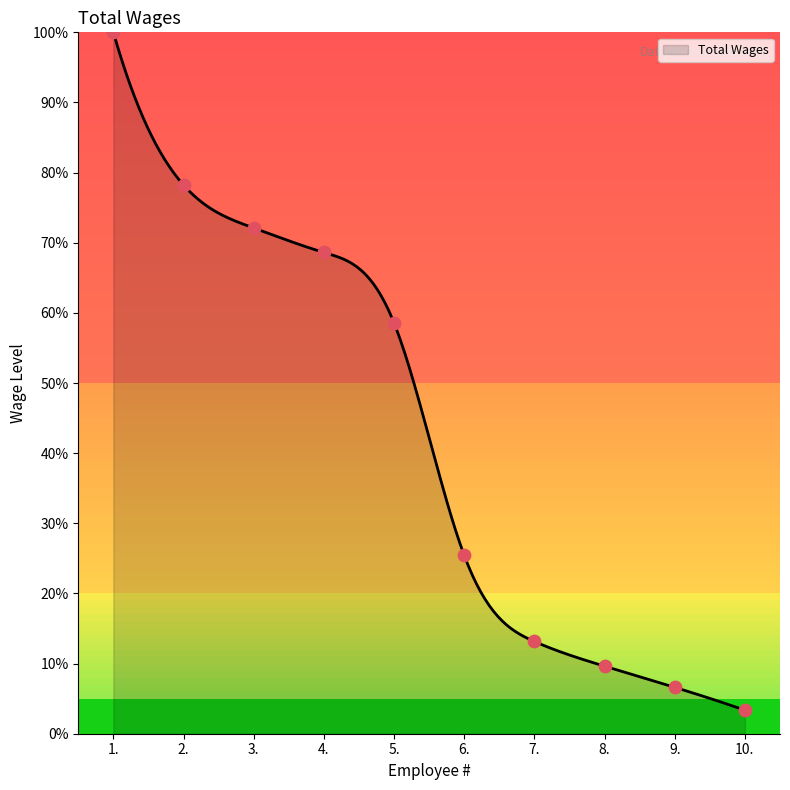

Approximately how many times larger is the value at 4. compared to 7.?

5.2